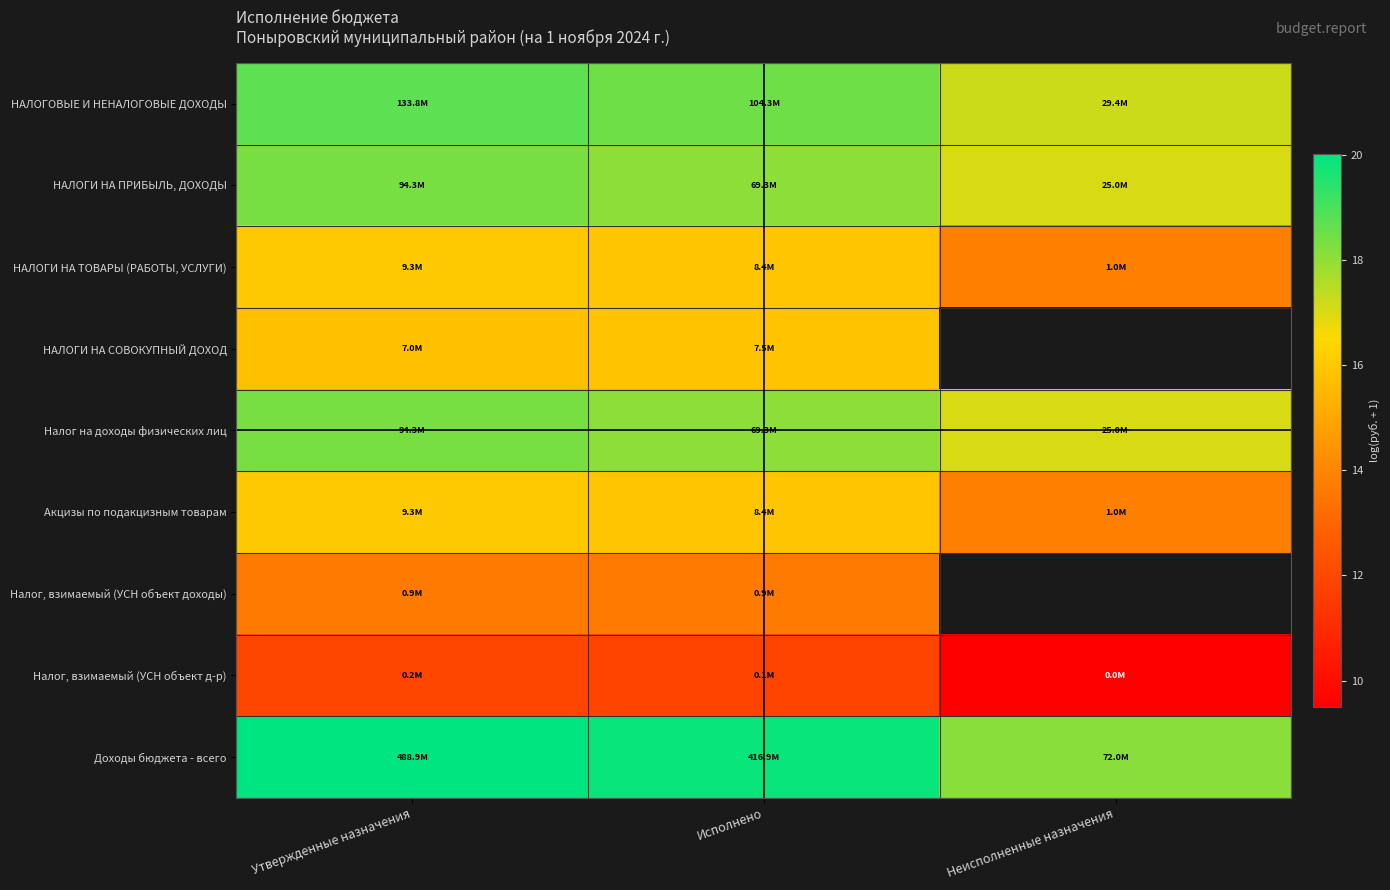

What is the difference between the second highest and minimum values in the Доходы бюджета - всего series?

1.8